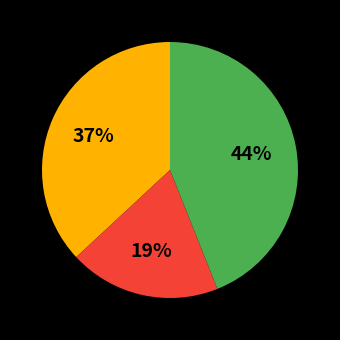

To the nearest percent, what is the difference between the largest and smallest slice percentages?

25%